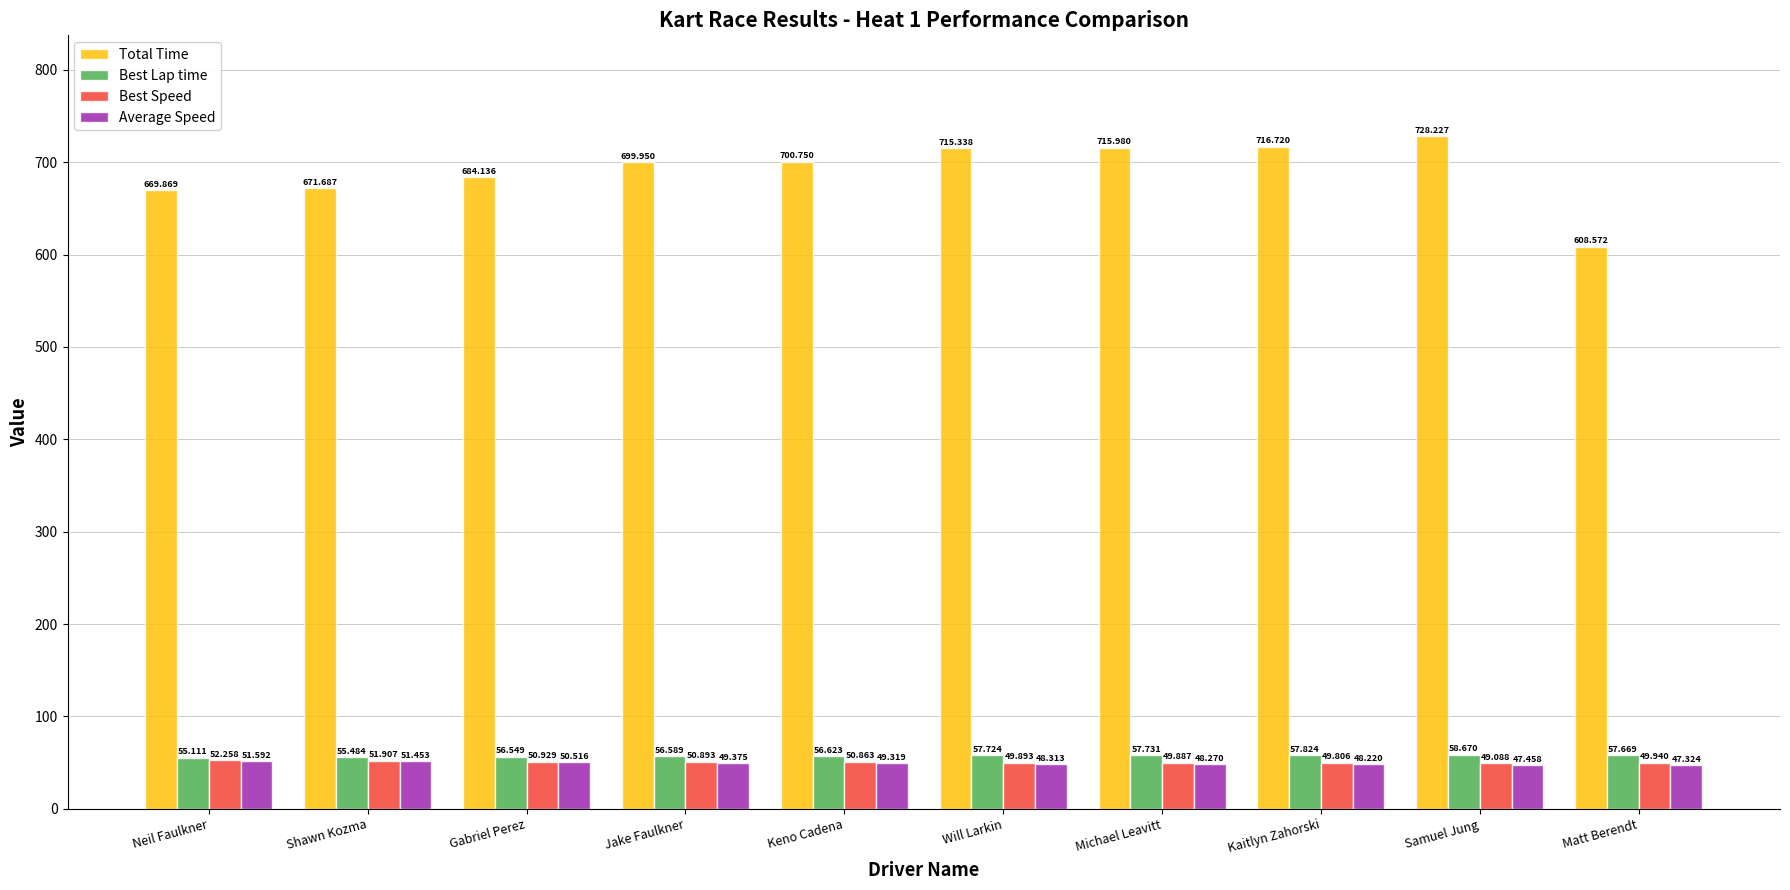

What is the label of the 5th bar from the left?

Keno Cadena